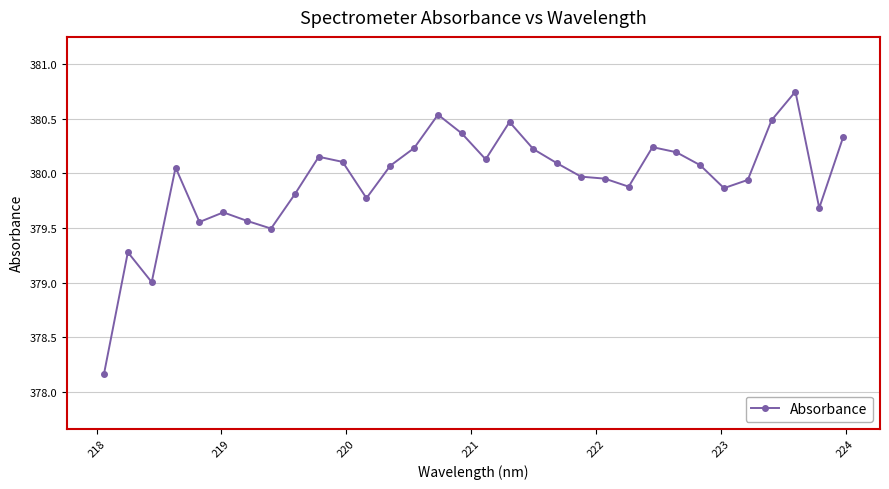

True or false: there are more than 0 points higher than both neighbors.

True